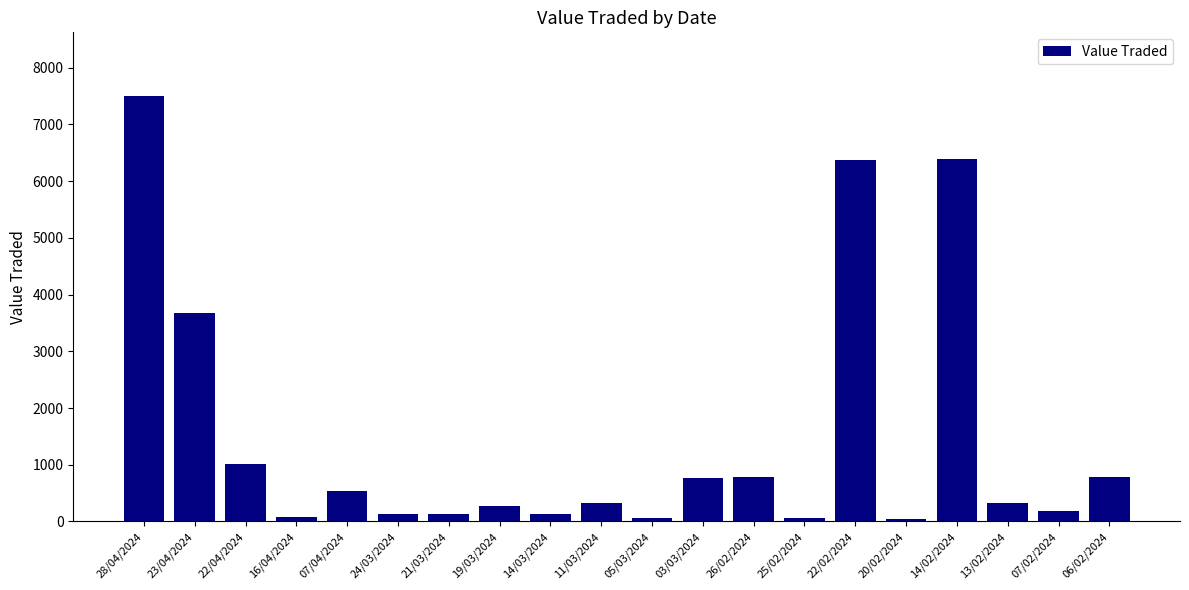

What is the value of the 12th bar from the left?

769